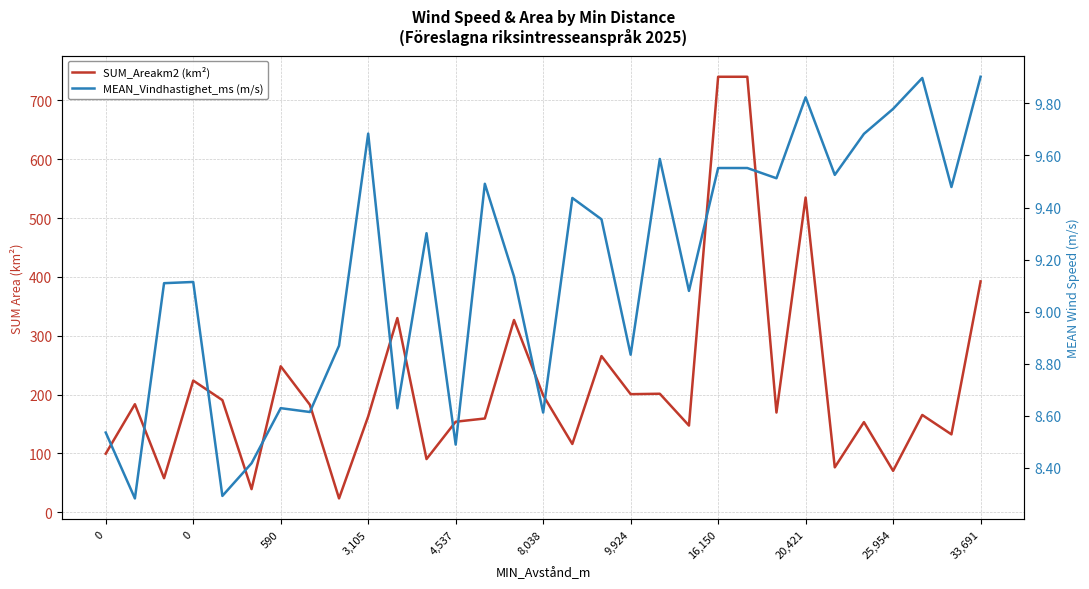

What is the total value across all series at 20,421?

544.6